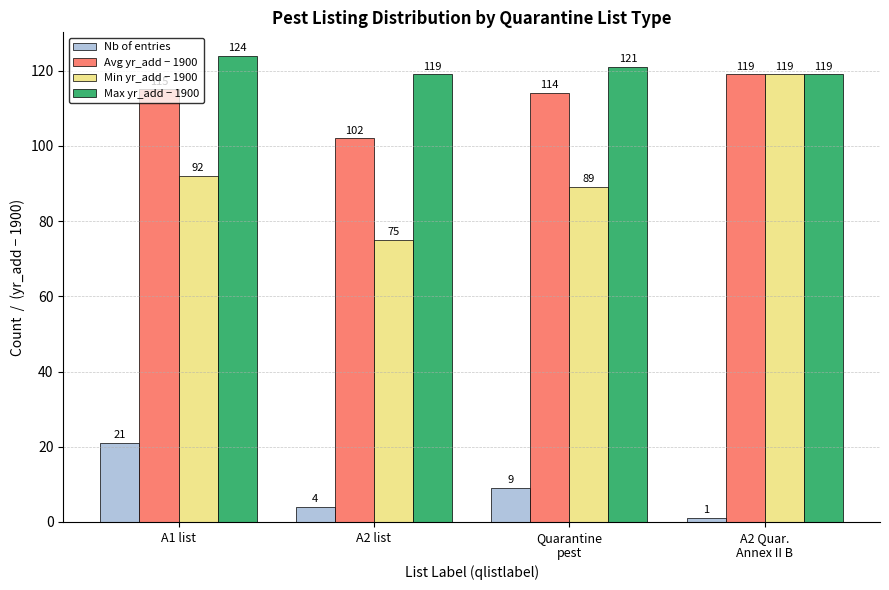

What is the average value of the Nb of entries series?

9